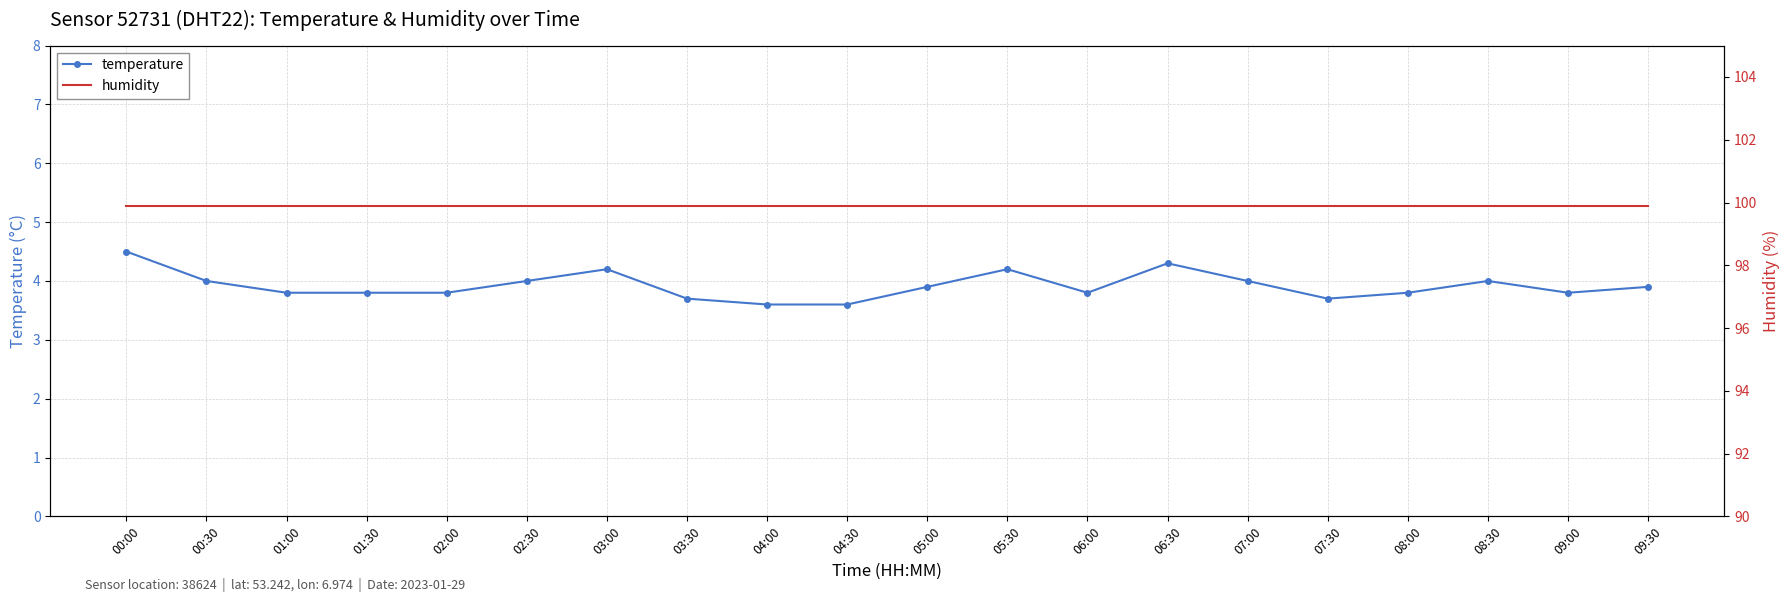

List the series in order of their peak value, lowest first.

temperature, humidity